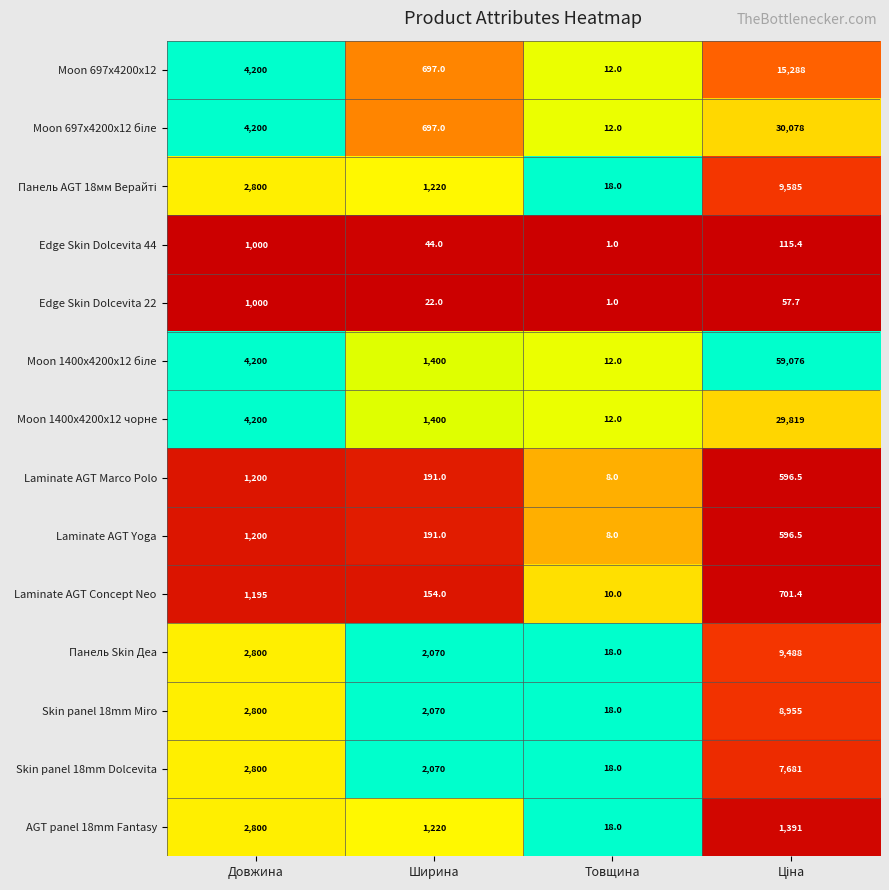

What is the greatest value displayed?

59076.0